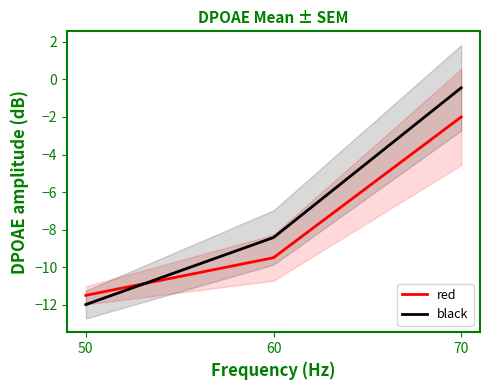

What is the spread (max minus min) of values at 70?

1.6